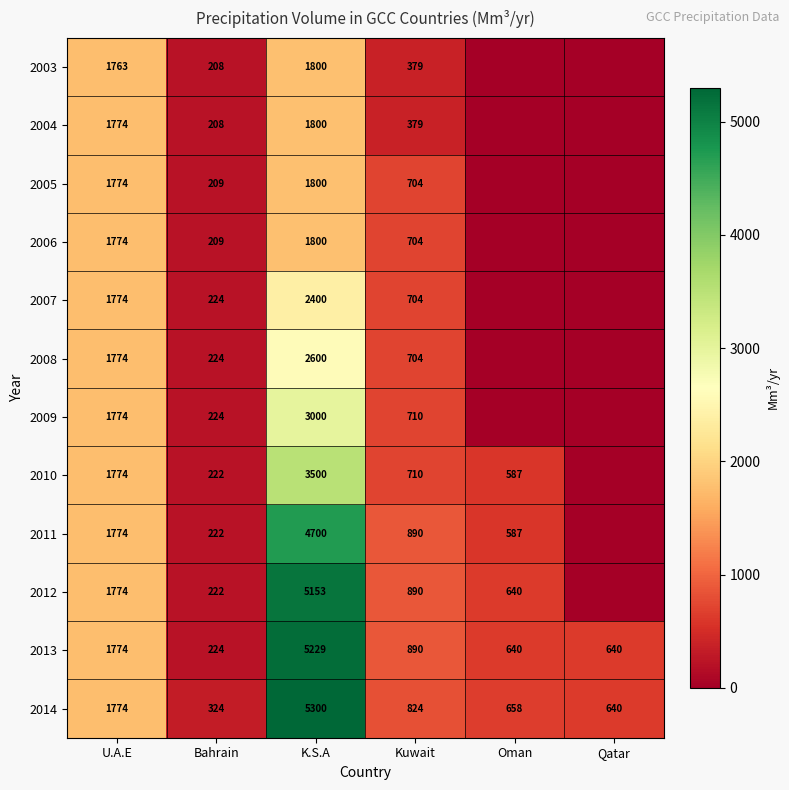

The value of 2012 at Oman is 640. True or false?

True